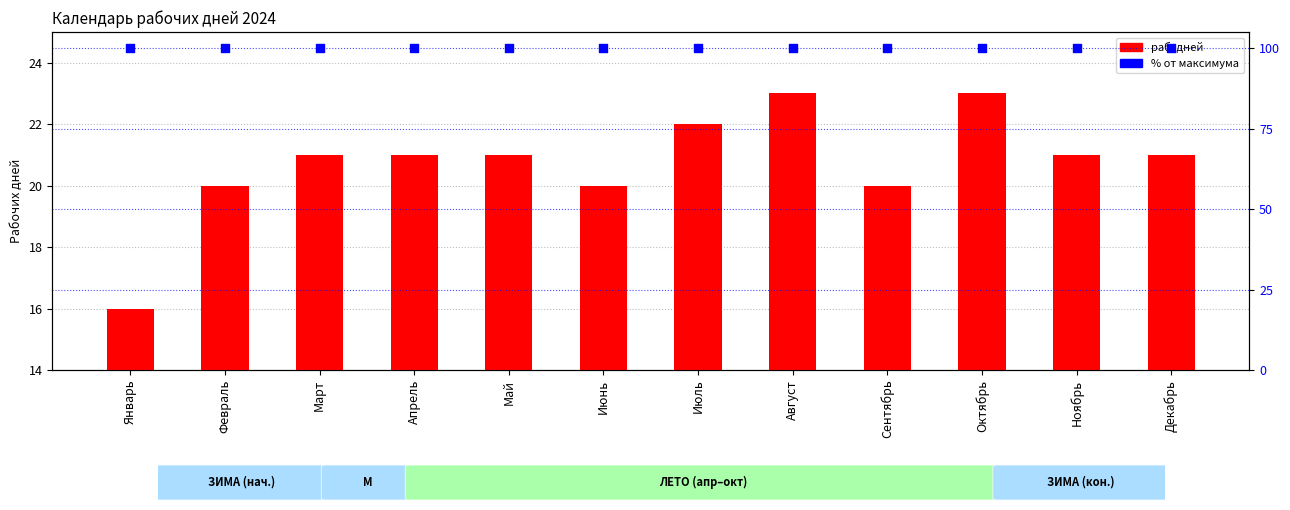

Which series has the largest Y range (max minus min)?

раб. дней